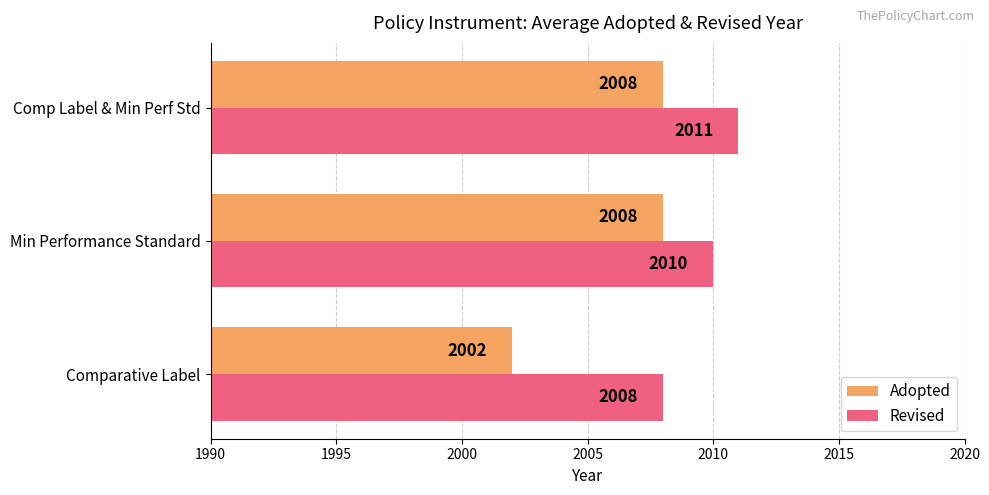

What is the spread (max minus min) of values at Comparative Label?

6